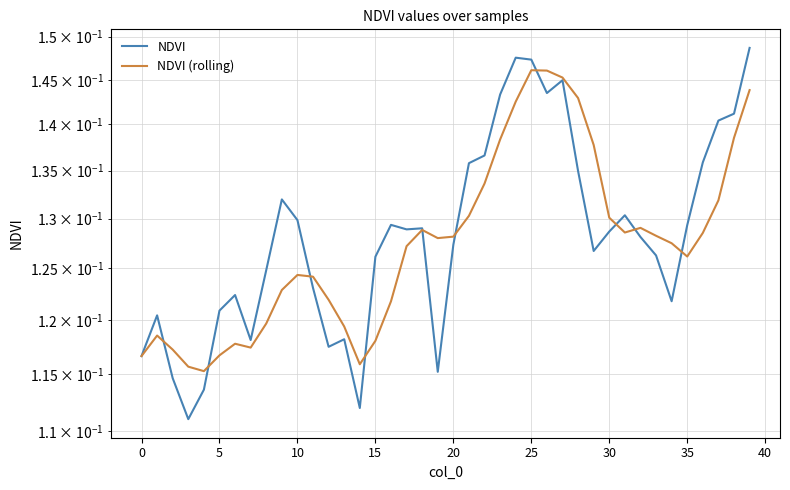

True or false: NDVI and NDVI (rolling) intersect in this chart.

True